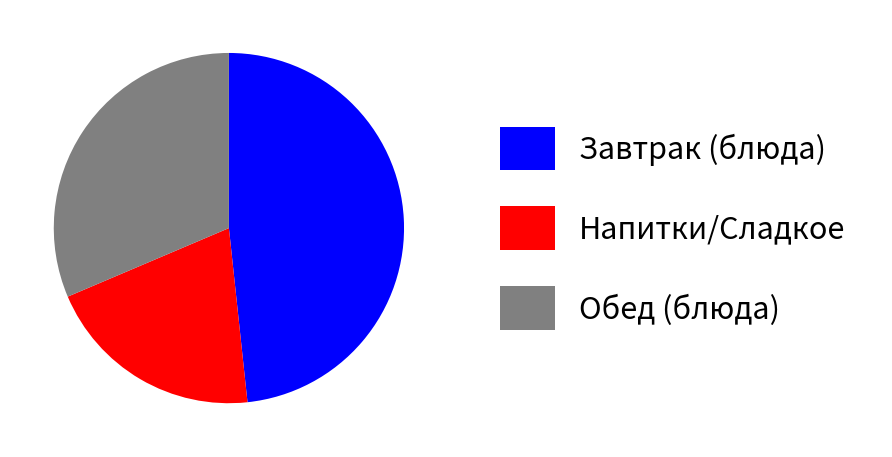

Do Напитки/Сладкое and Обед (блюда) together represent more than half of the pie?

Yes